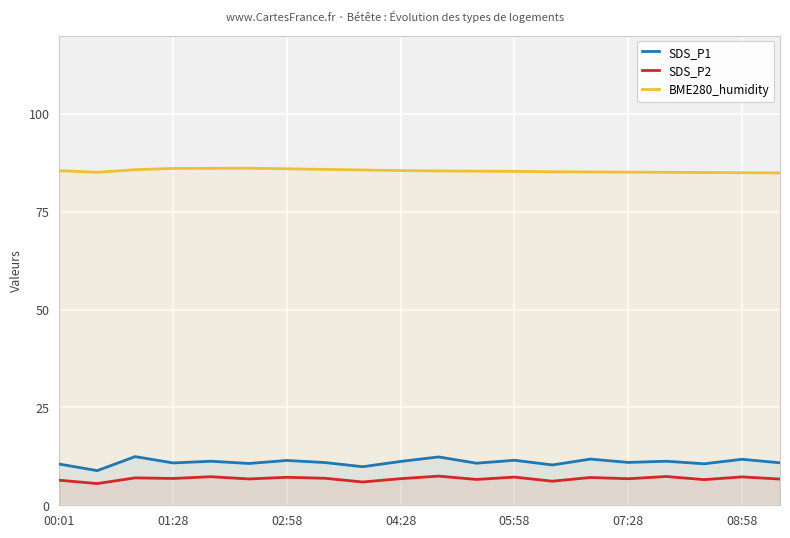

List the series in order of their peak value, lowest first.

SDS_P2, SDS_P1, BME280_humidity